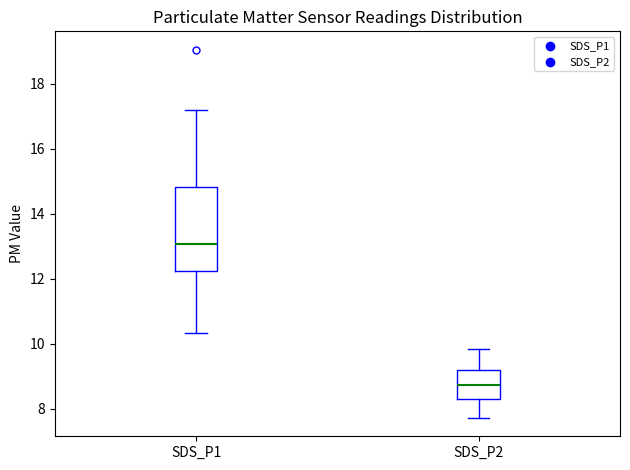

Where does the lower whisker of the box for SDS_P2 end on the y-axis? The values are not printed on the chart, so give them approximately, as read against the axis.

7.8